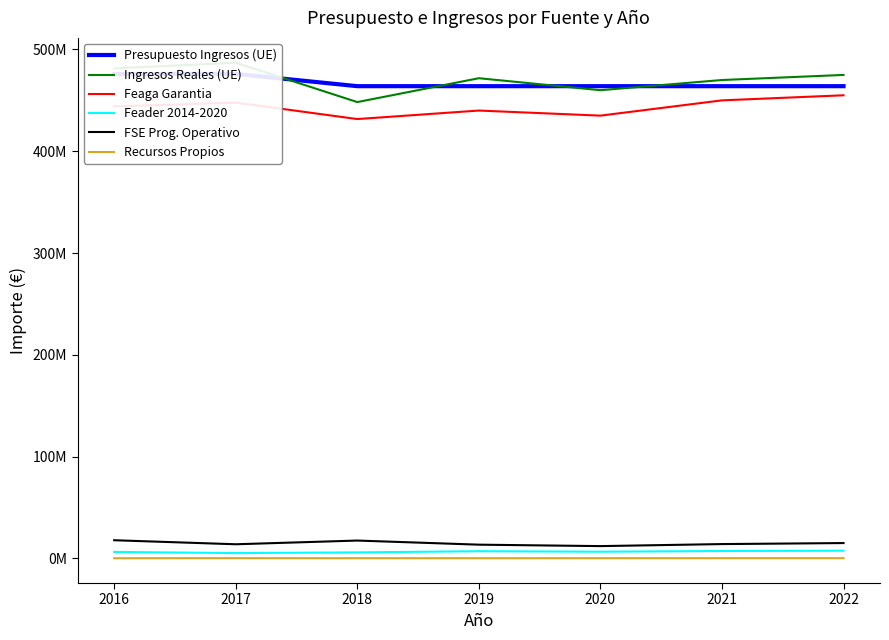

Which series has the largest total across all categories?

Ingresos Reales (UE)